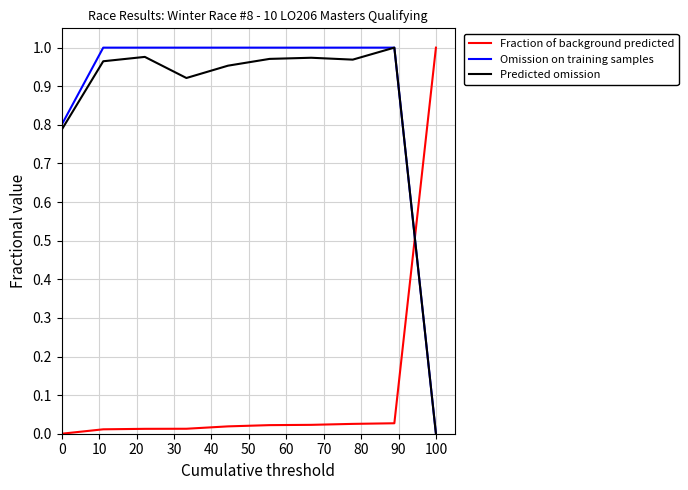

How many times do Predicted omission and Fraction of background predicted cross each other?

1